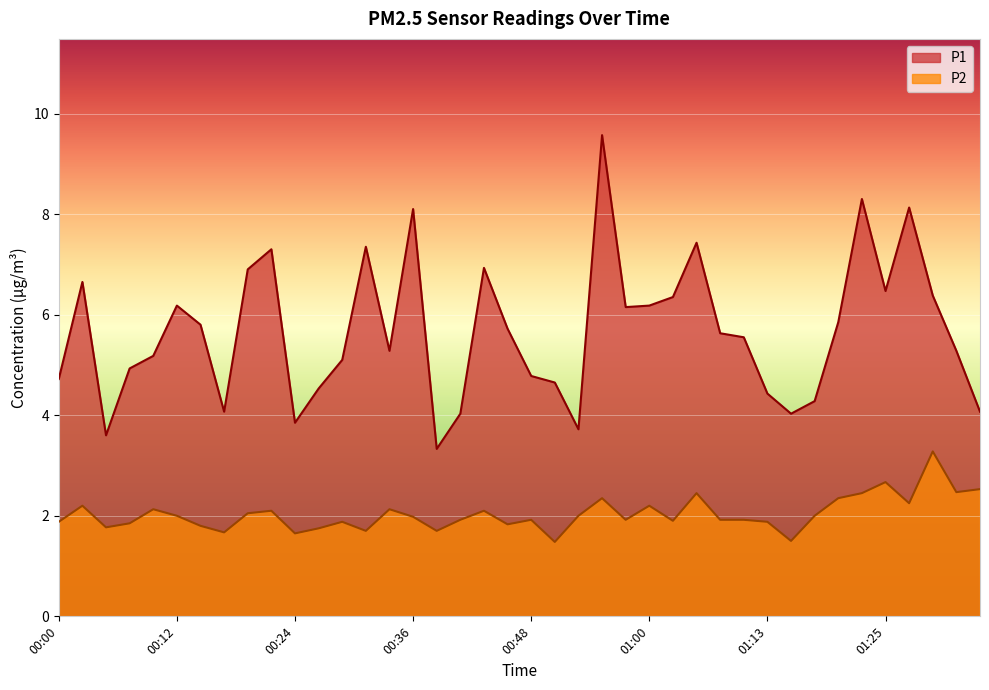

Rank the series at 00:19 from lowest to highest value.

P2, P1